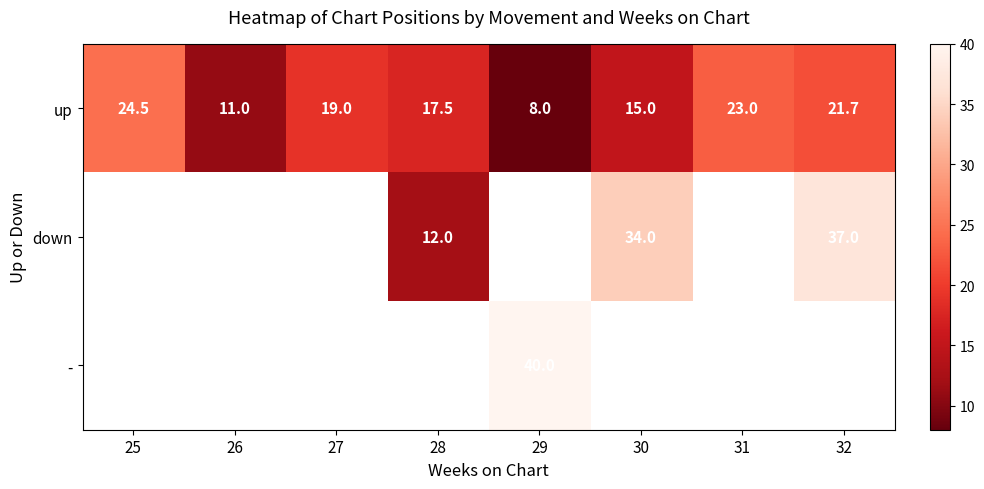

At which label does up reach its peak?

25